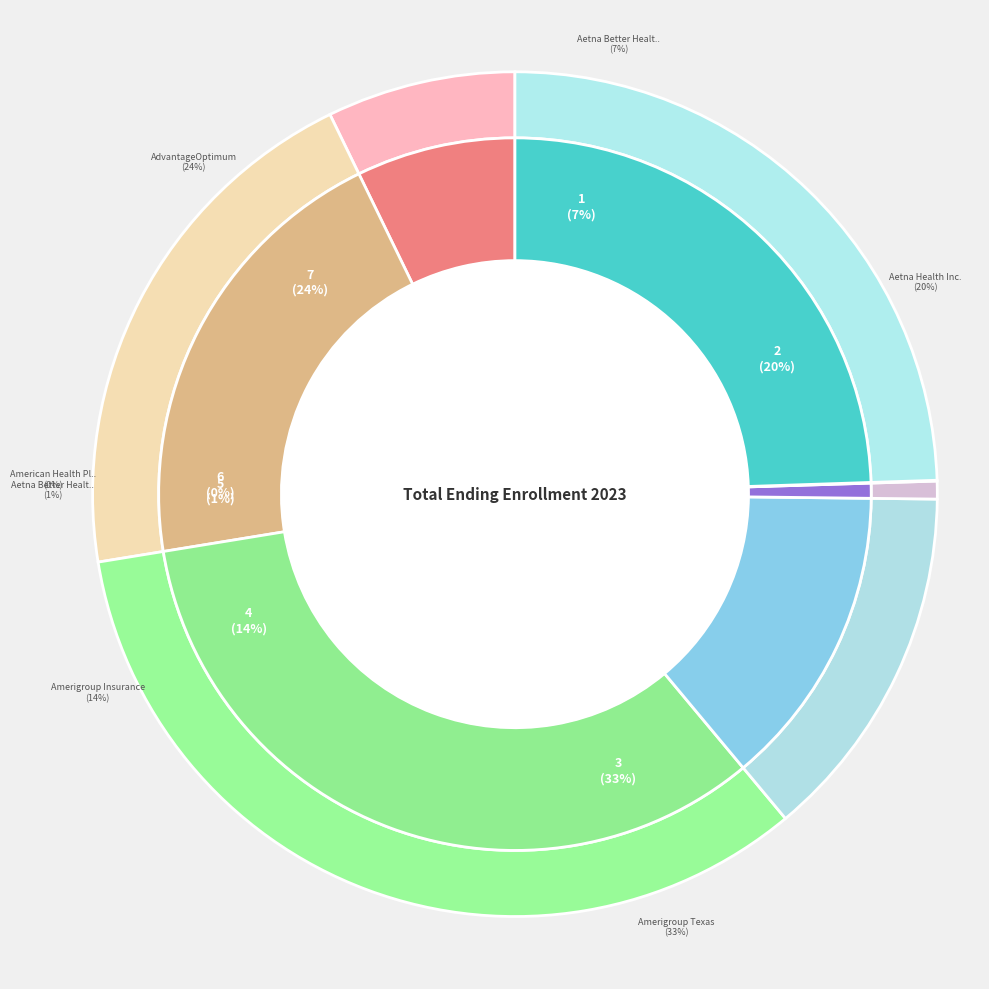

Which category has the biggest portion of the pie?

Amerigroup Texas